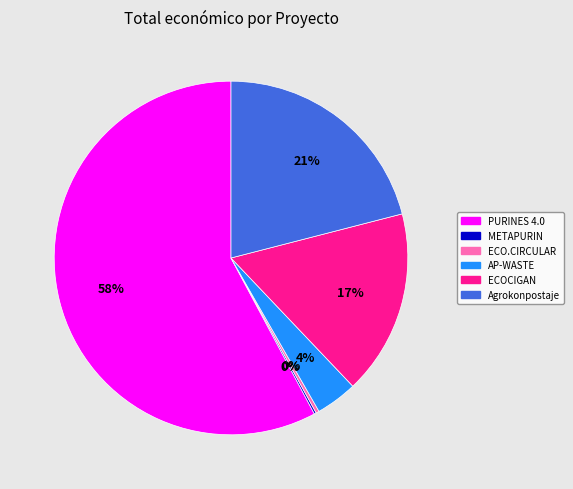

What percentage is the Agrokonpostaje slice, to the nearest percent?

21%